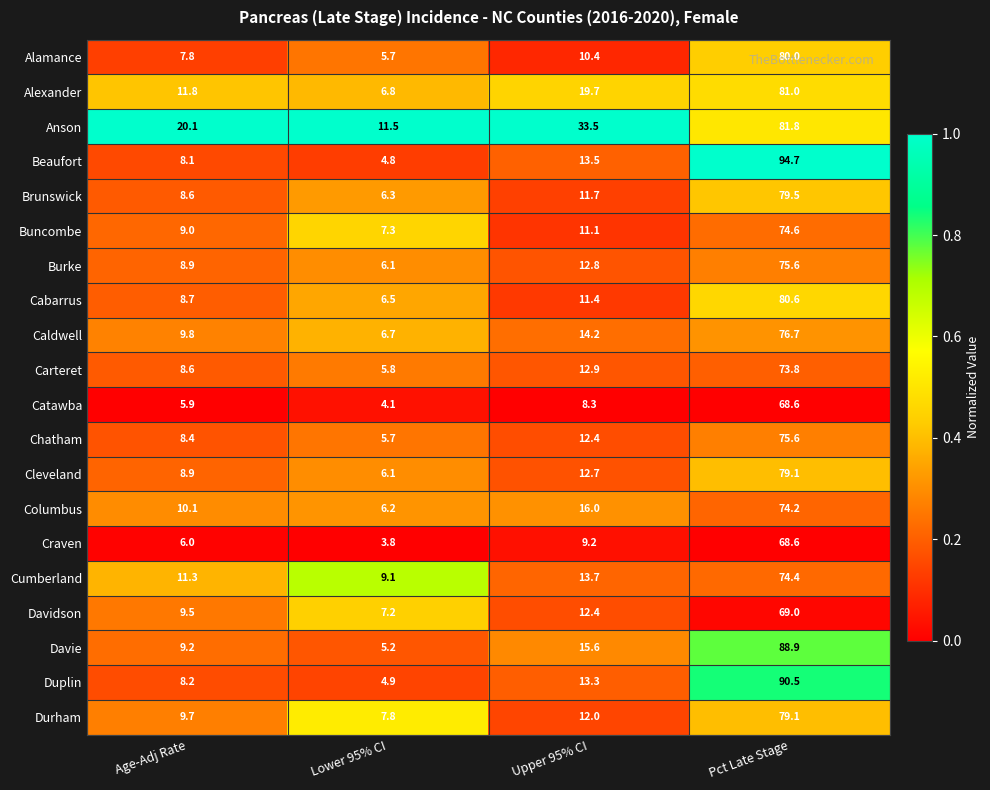

True or false: Durham has a value of 141.5 at Pct Late Stage.

False